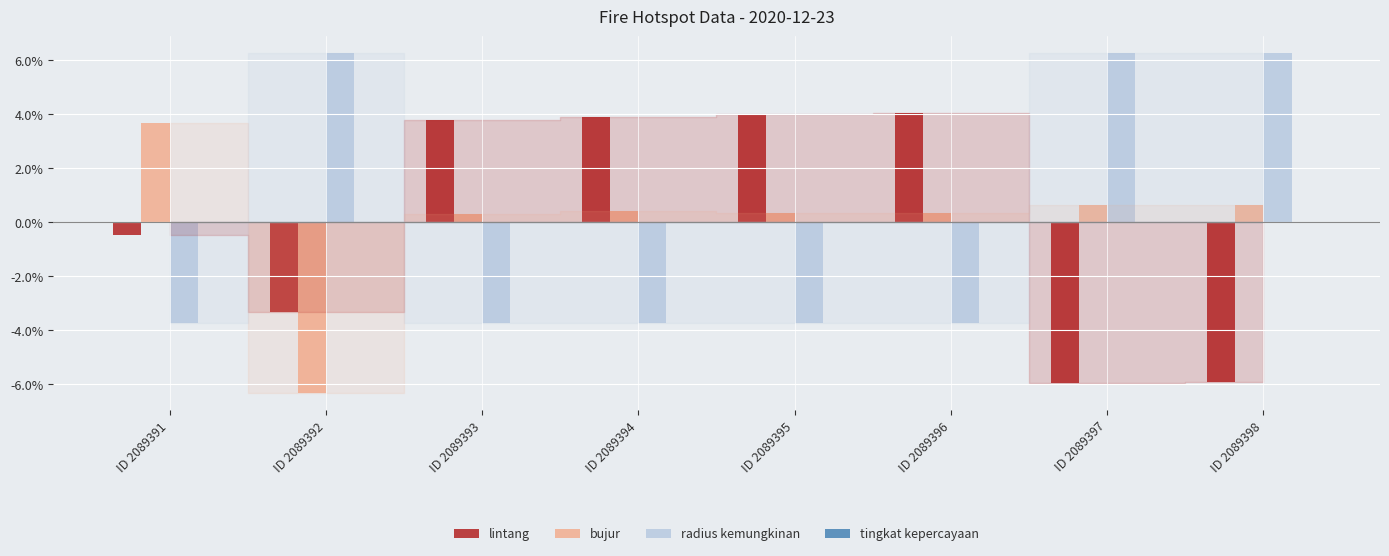

What is the maximum value for bujur?

3.7